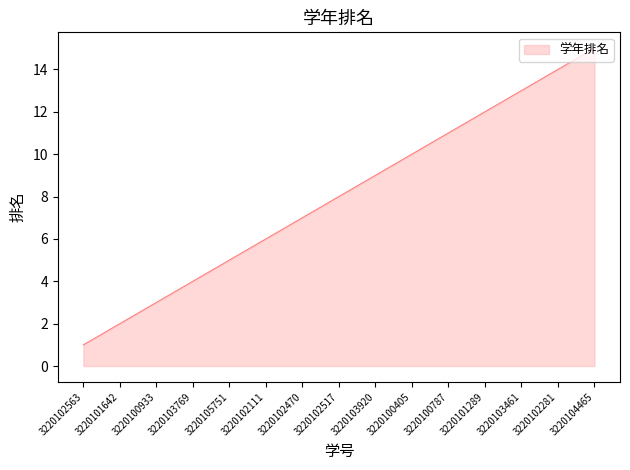

Read the value at 3220105751.

5